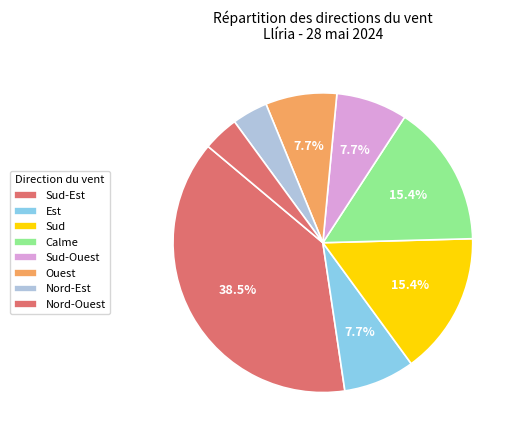

Count the number of slices in the pie.

8